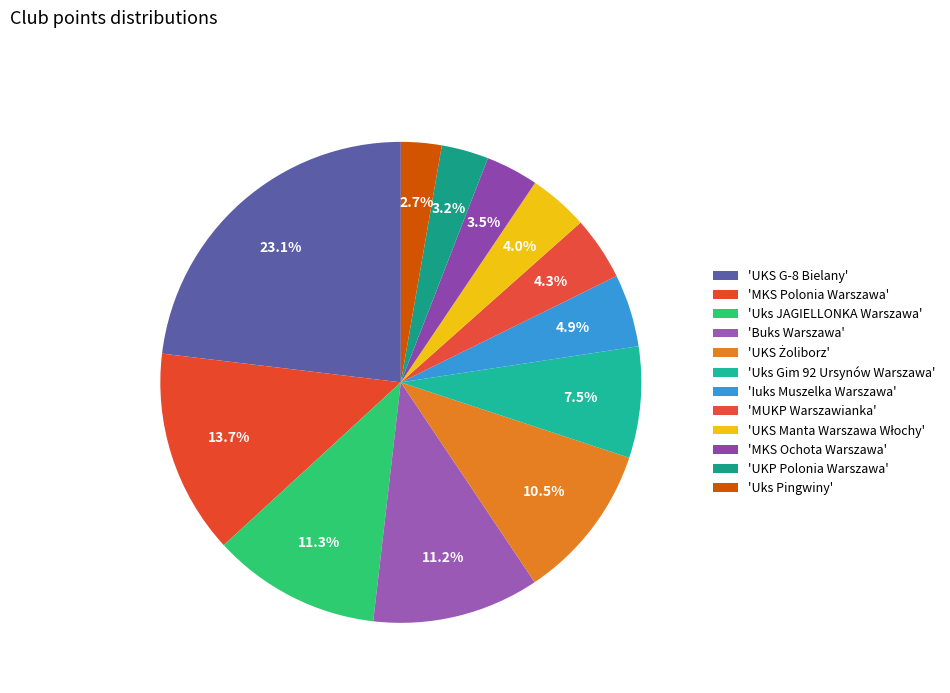

Rank the categories by value from lowest to highest.

Uks Pingwiny, UKP Polonia Warszawa, MKS Ochota Warszawa, UKS Manta Warszawa Włochy, MUKP Warszawianka, Iuks Muszelka Warszawa, Uks Gim 92 Ursynów Warszawa, UKS Żoliborz, Buks Warszawa, Uks JAGIELLONKA Warszawa, MKS Polonia Warszawa, UKS G-8 Bielany